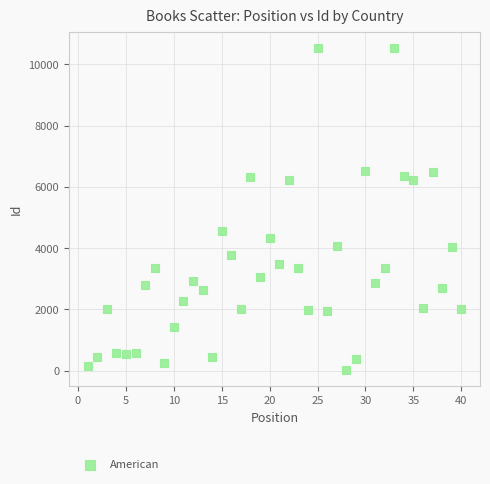

What Y value in the scatter plot is closest to 5286?

4568